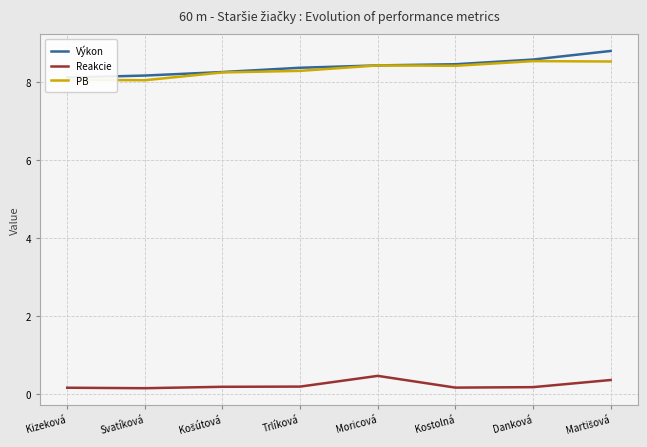

Reading left to right, extract all data points from this chart.

Výkon: 8.1	8.2	8.2	8.4	8.4	8.4	8.6	8.8
Reakcie: 0.2	0.1	0.2	0.2	0.5	0.2	0.2	0.4
PB: 8.1	8.0	8.2	8.3	8.4	8.4	8.5	8.5